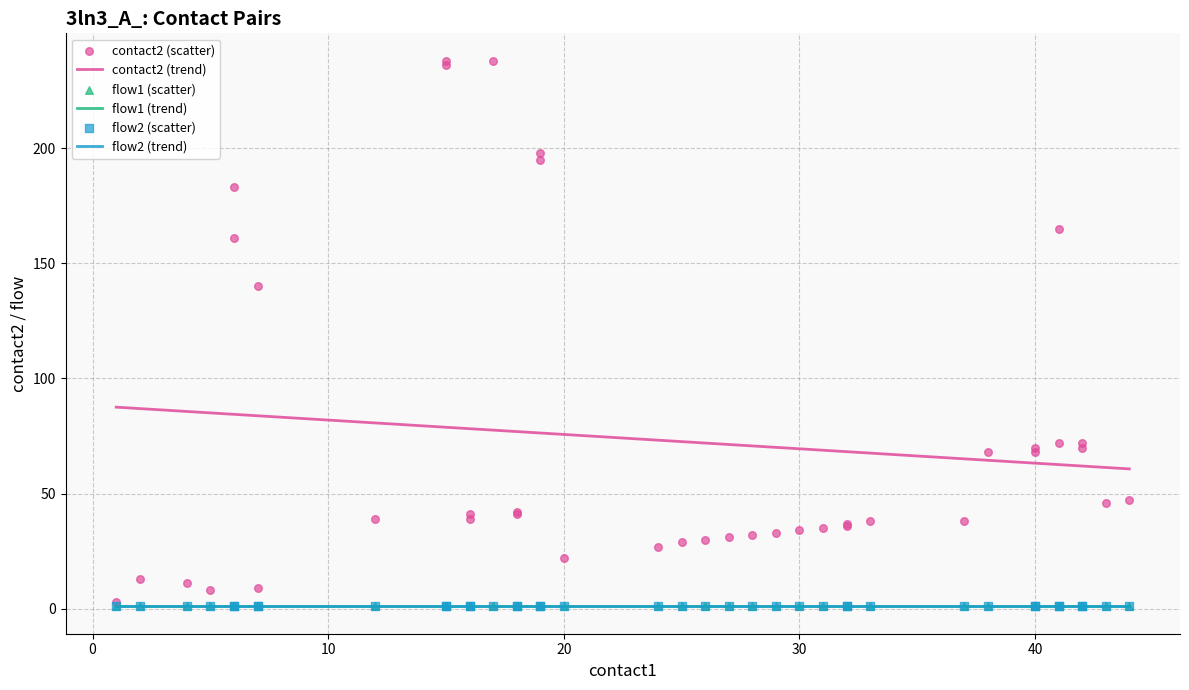

Which series reaches the minimum Y coordinate?

flow1